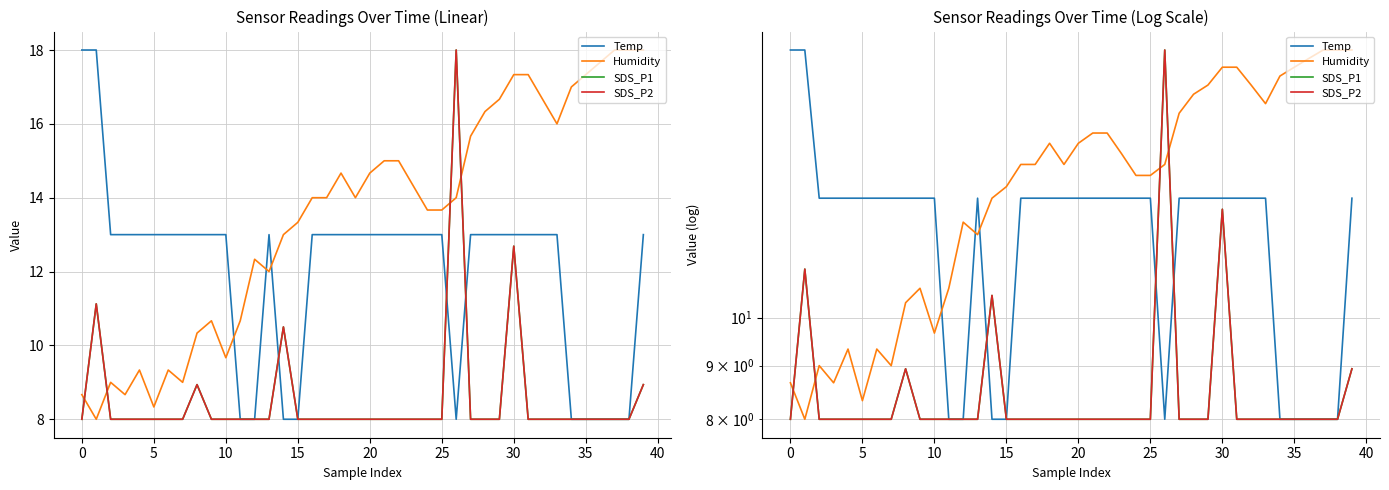

The SDS_P1 series shows 8.0 at 23. True or false?

True